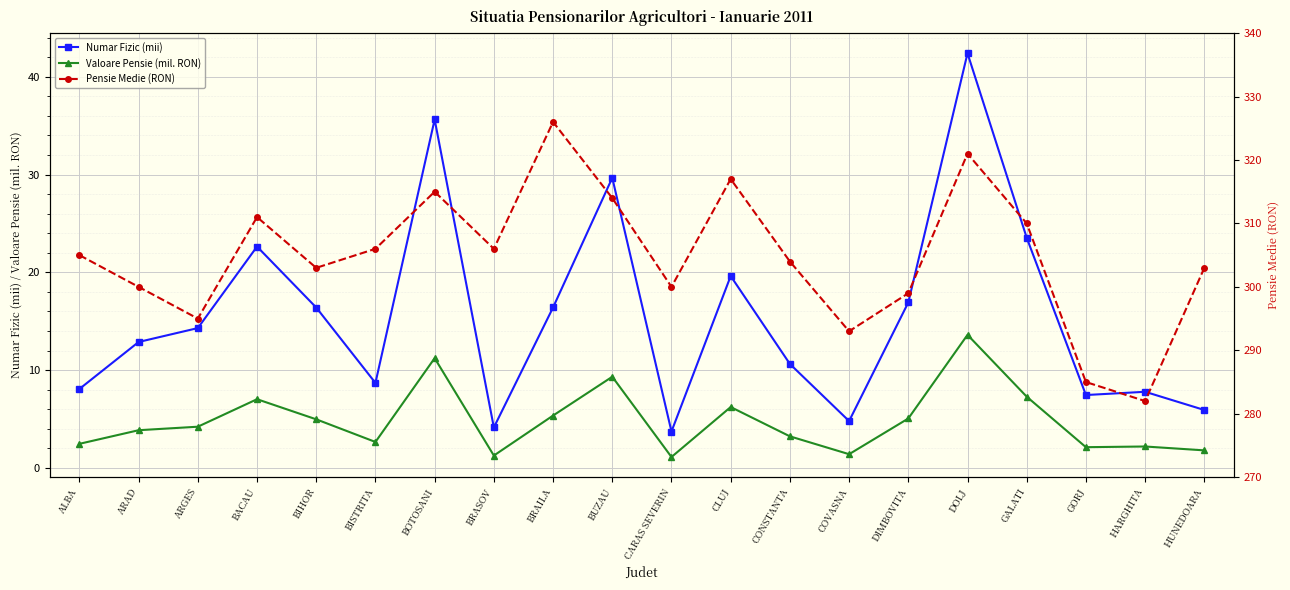

How many values in the Numar Fizic (mii) series are below 14?

10